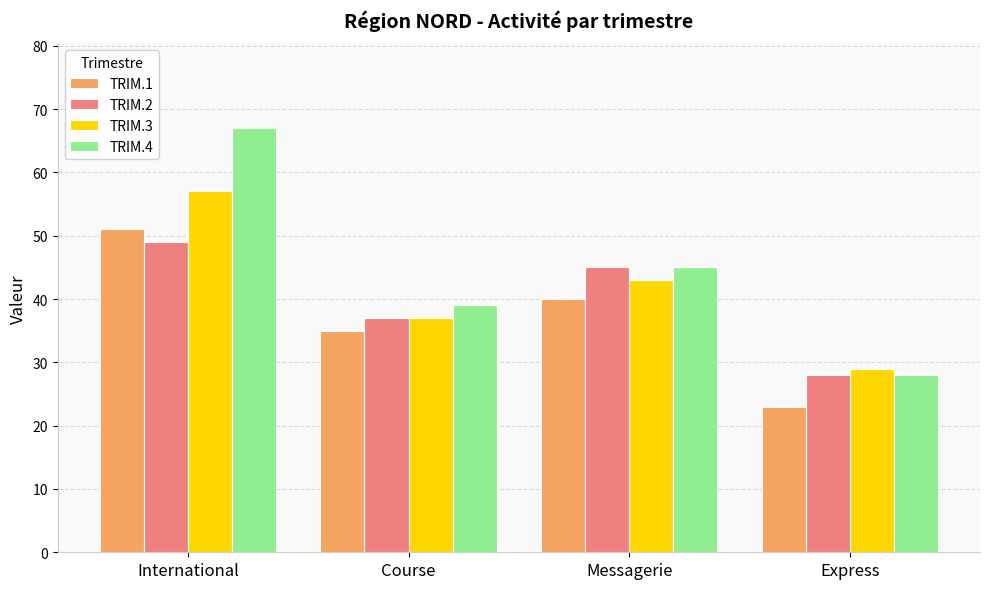

Reading left to right, list all the values displayed in this chart.

TRIM.1: International=51	Course=35	Messagerie=40	Express=23
TRIM.2: International=49	Course=37	Messagerie=45	Express=28
TRIM.3: International=57	Course=37	Messagerie=43	Express=29
TRIM.4: International=67	Course=39	Messagerie=45	Express=28